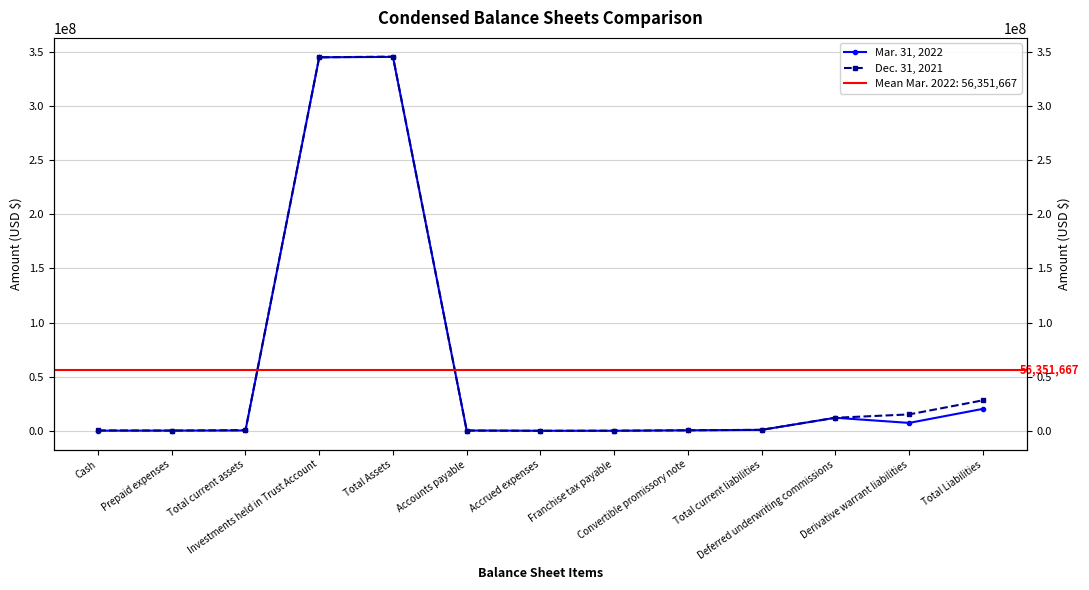

The Dec. 31, 2021 series shows 483705 at Convertible promissory note. True or false?

True